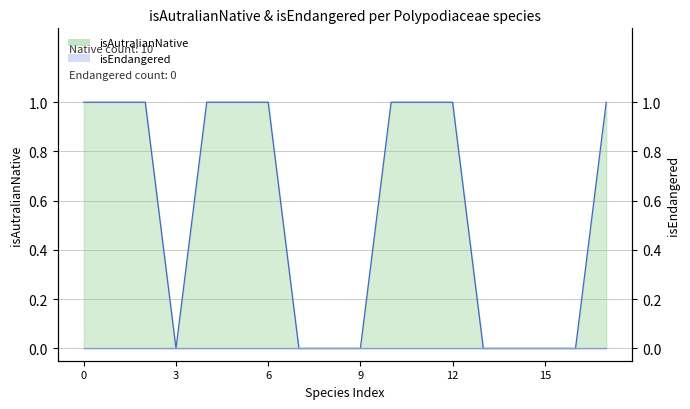

True or false: isAutralianNative line has a value of -1 at 8.

False